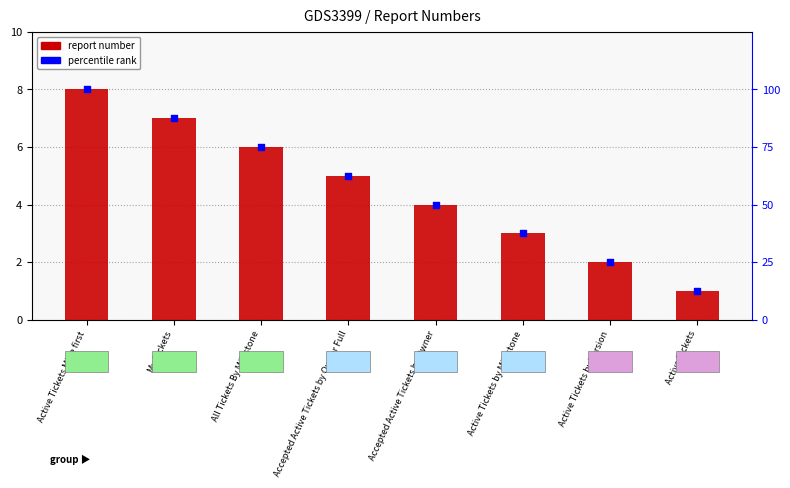

Is the value of percentile rank at My Tickets greater than the value of report number at My Tickets?

Yes